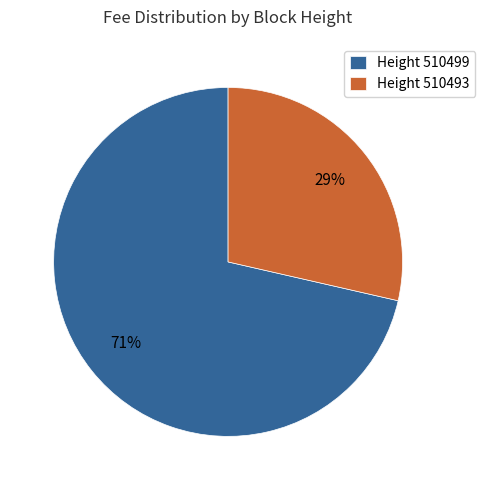

What is the majority slice?

Height 510499